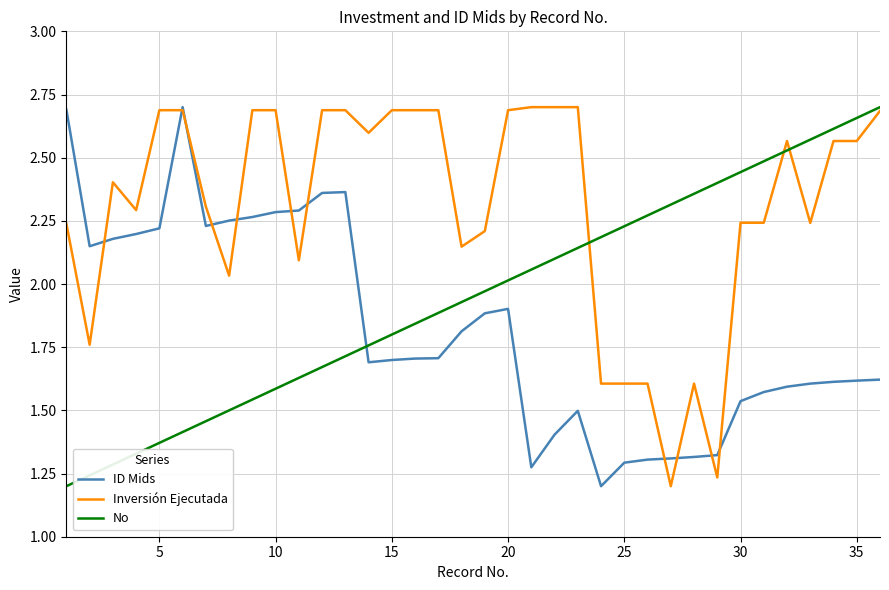

List the series in order of their overall mean, lowest first.

ID Mids, No, Inversión Ejecutada